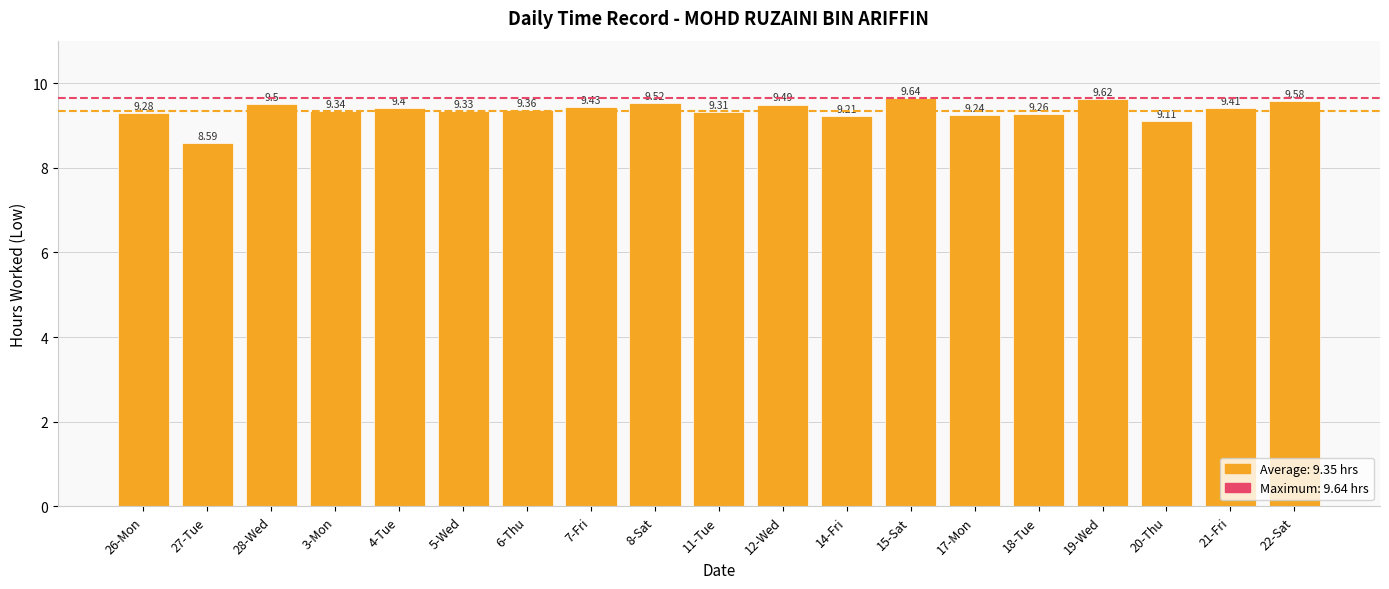

Rank the categories by value from lowest to highest.

27-Tue, 20-Thu, 14-Fri, 17-Mon, 18-Tue, 26-Mon, 11-Tue, 5-Wed, 3-Mon, 6-Thu, 4-Tue, 21-Fri, 7-Fri, 12-Wed, 28-Wed, 8-Sat, 22-Sat, 19-Wed, 15-Sat